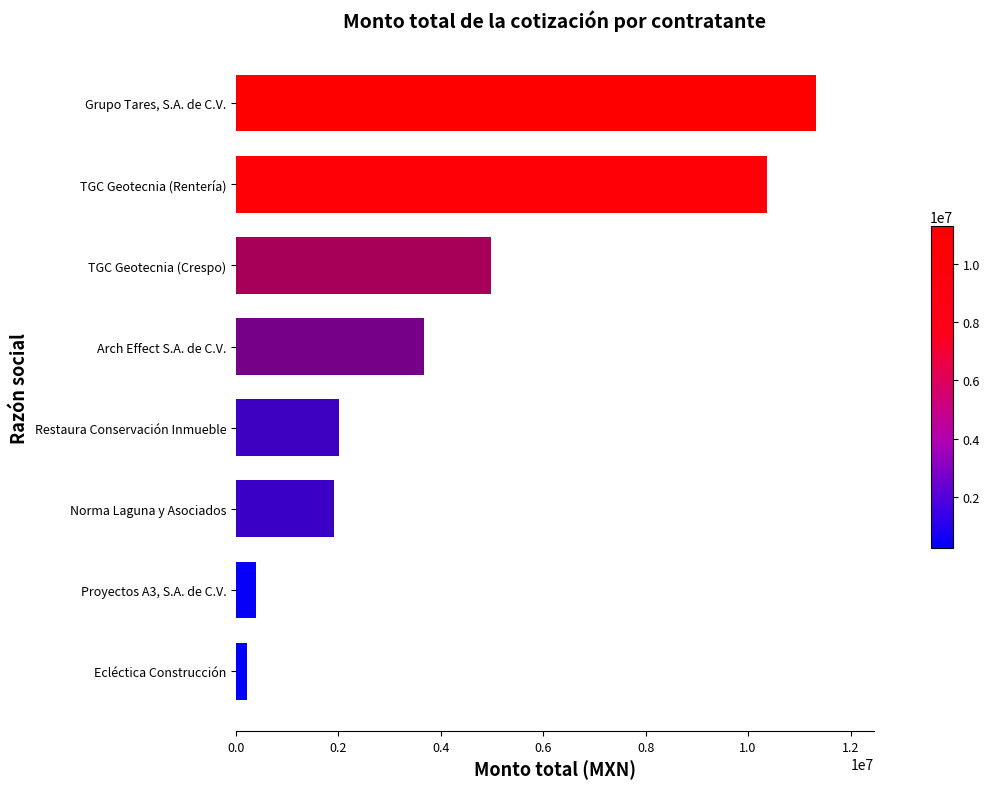

What is the change in value from Proyectos A3, S.A. de C.V. to Restaura Conservación Inmueble?

+1616525.3